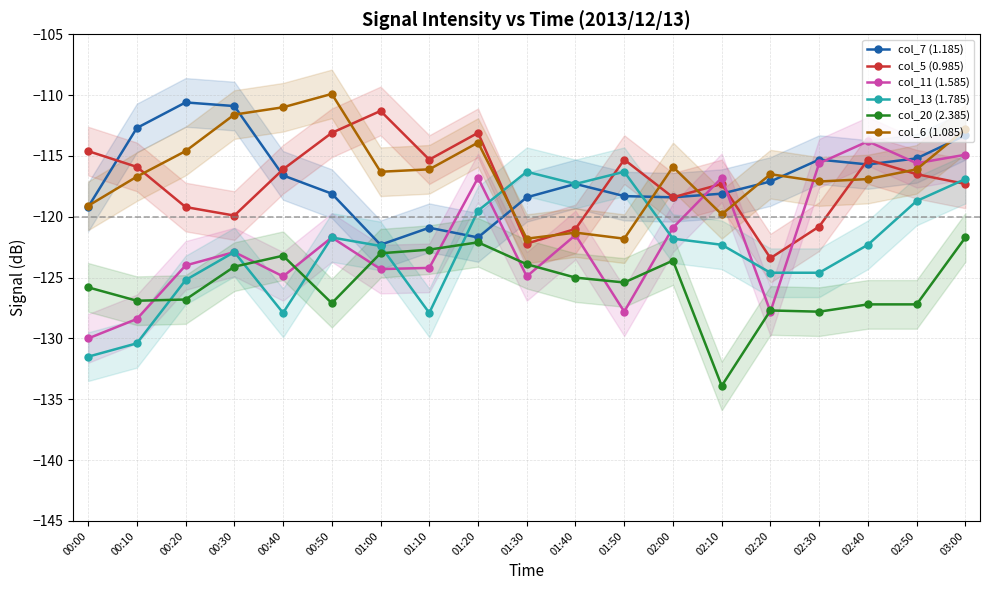

What is the label of the 15th point from the left?

02:20